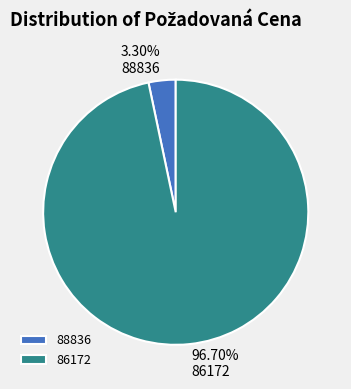

Which category has the smallest portion of the pie?

88836